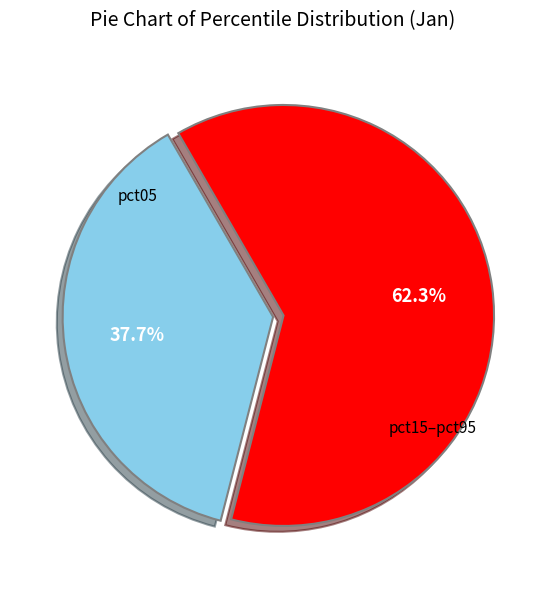

Is there a majority slice in this chart?

Yes